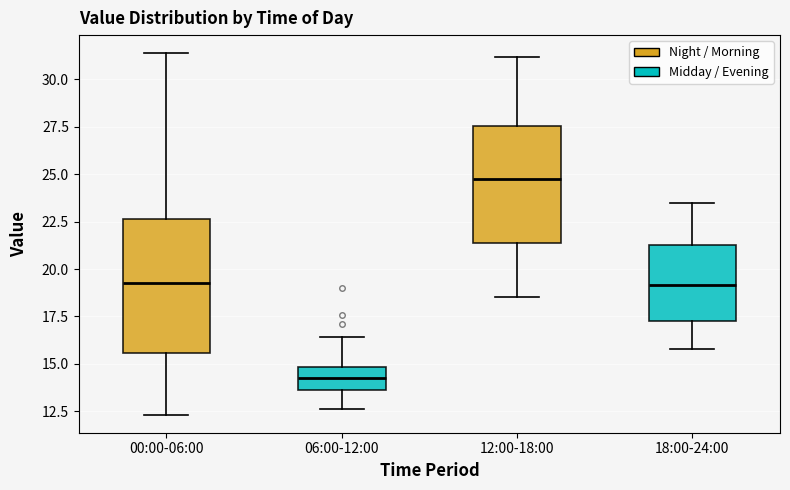

Reading left to right, transcribe this box plot: for each box, give where its median line is, the range the box spans, and where its two whiskers end, as read against the y-axis. The values are not printed on the chart, so give them approximately, as read against the axis.

00:00-06:00: median 19.5, box 15.5 to 22.5, whiskers 12.5 to 31.5
06:00-12:00: median 14.5, box 13.5 to 15.0, whiskers 12.5 to 16.5
12:00-18:00: median 25.0, box 21.5 to 27.5, whiskers 18.5 to 31.0
18:00-24:00: median 19.0, box 17.5 to 21.5, whiskers 16.0 to 23.5